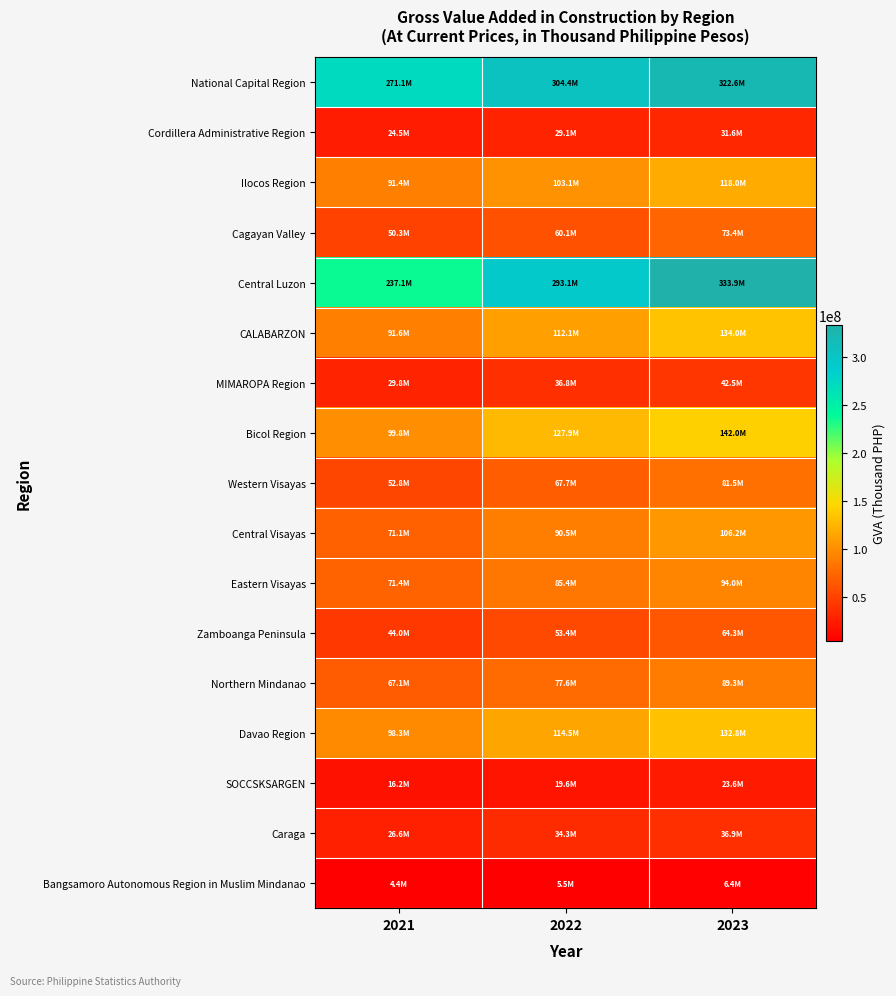

What is the spread (max minus min) of values at 2023?

327492724.8